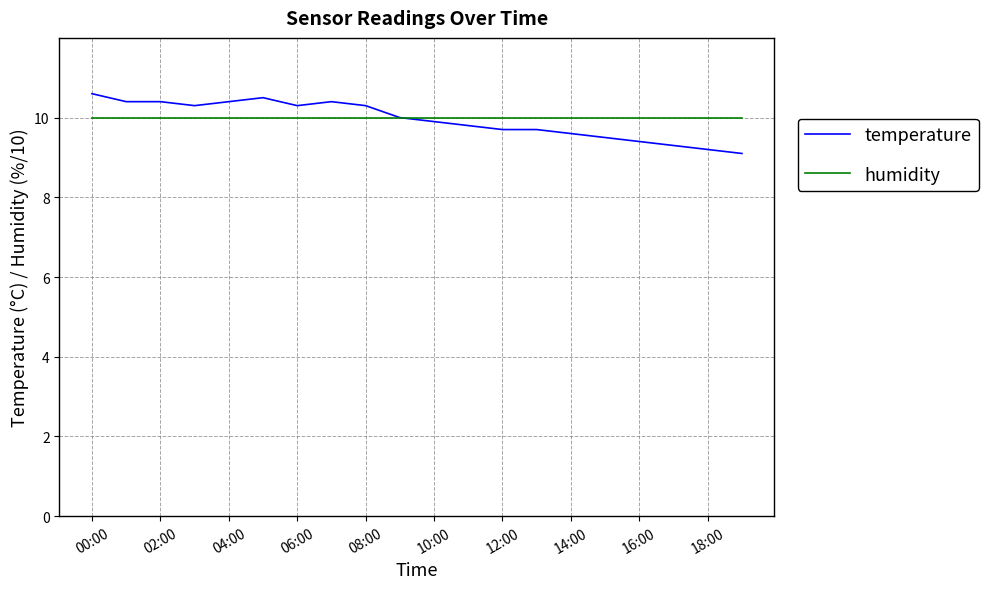

Which series has the widest spread of values?

temperature